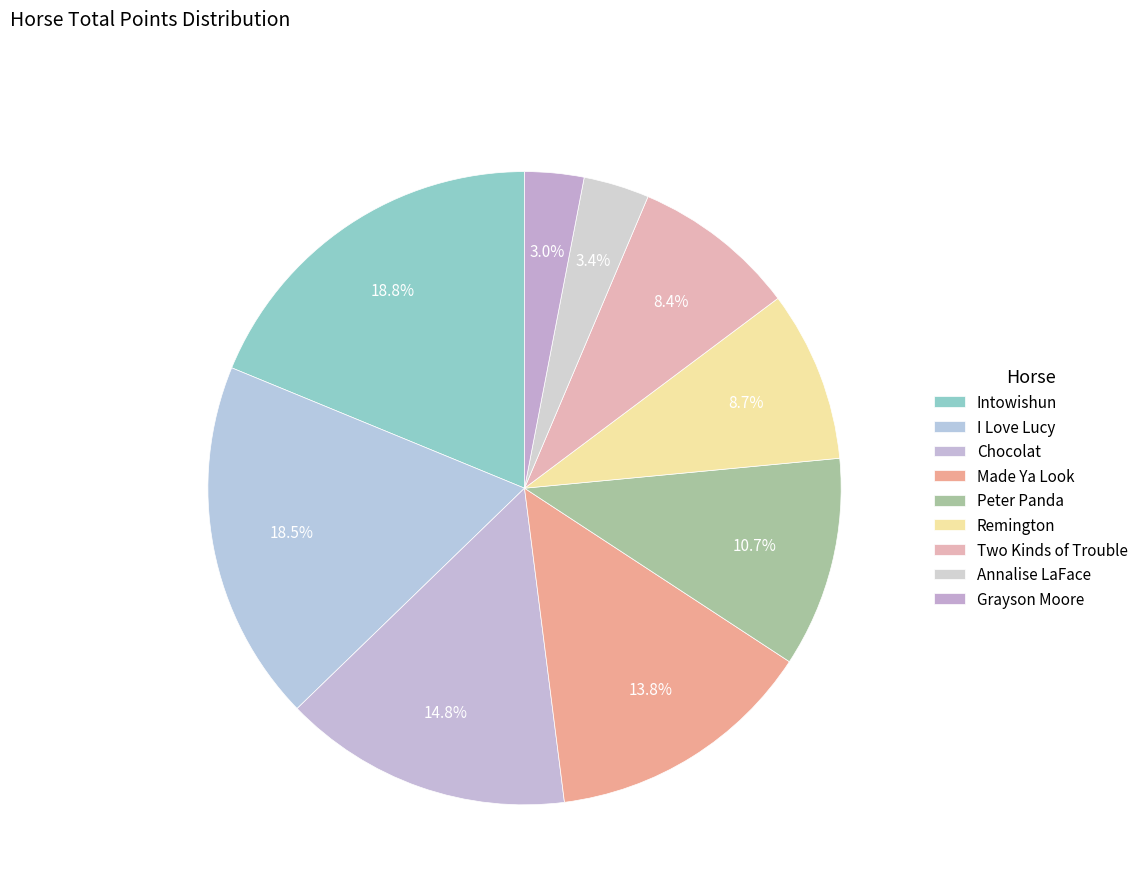

Is Grayson Moore the majority of the pie?

No